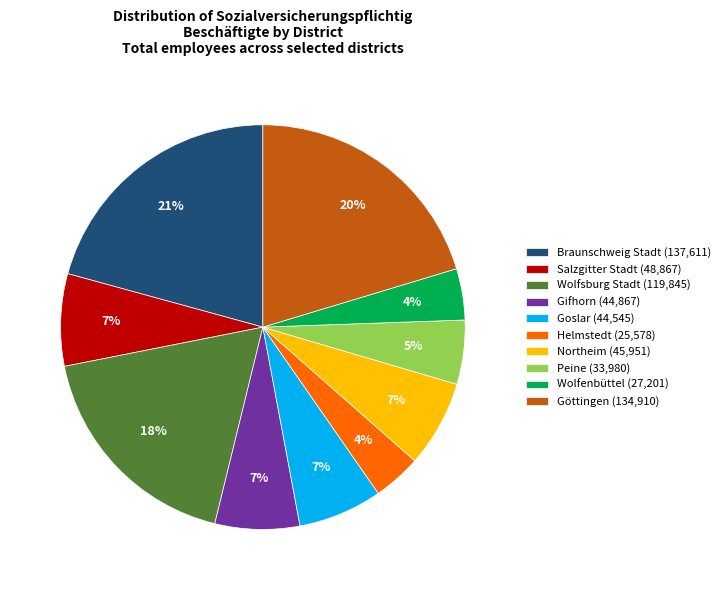

To the nearest percent, what percentage of the pie is Salzgitter Stadt?

7%